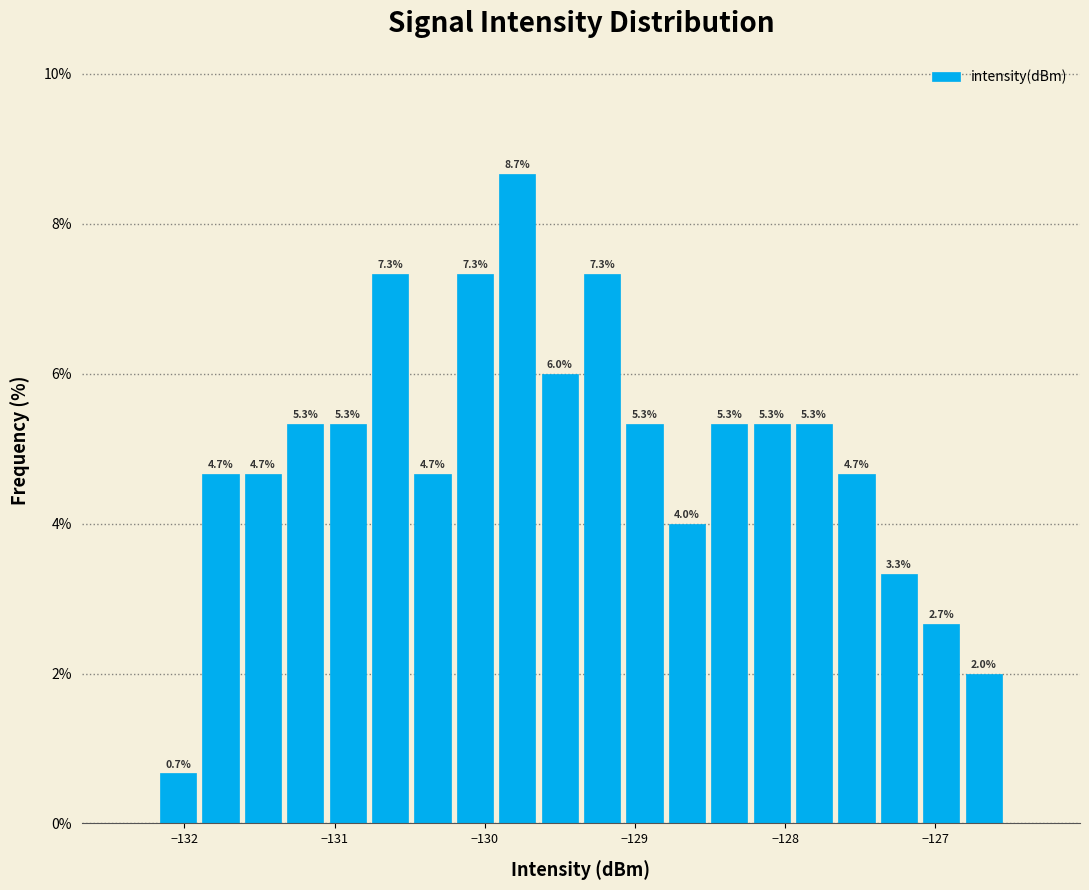

Read against the x-axis, roughly where is the centre of the tallest bar?

-129.8